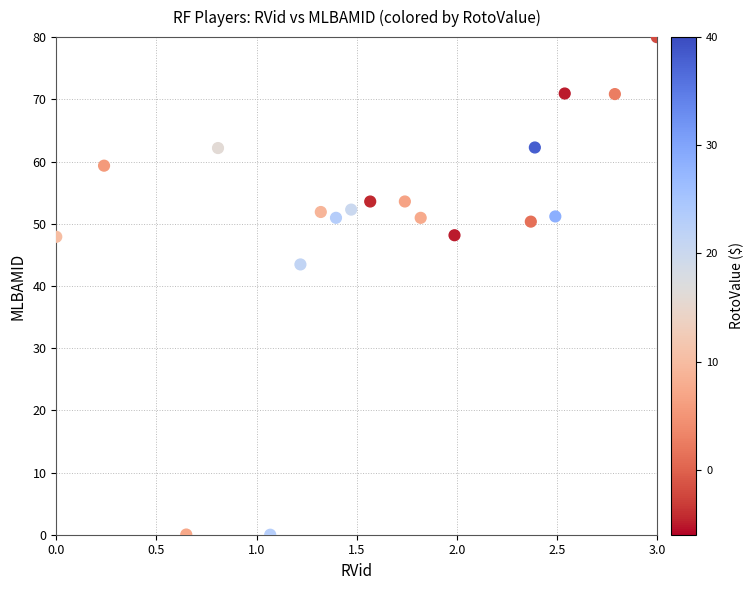

What Y value in the scatter plot is closest to 40?

43.5